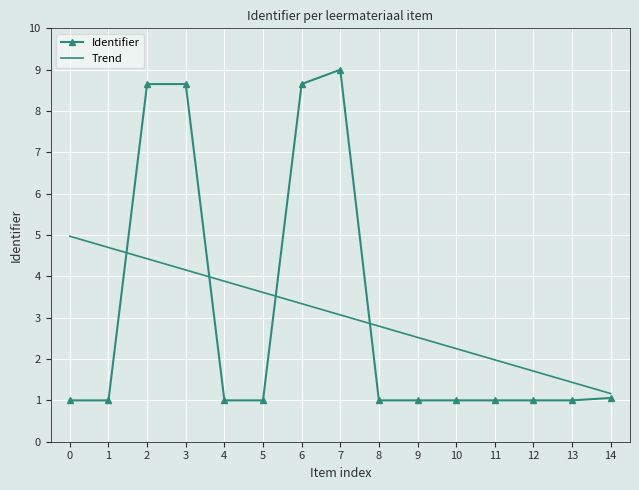

Where does the Trend series first go above 3?

0